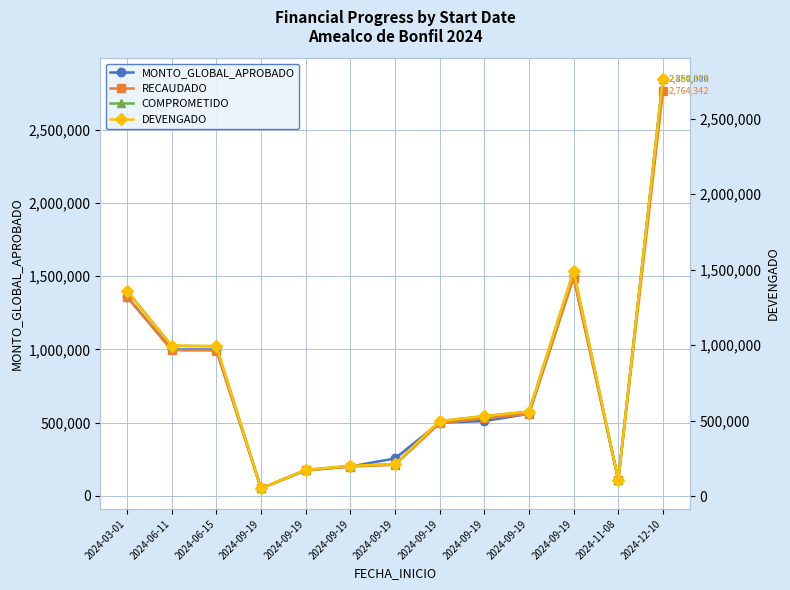

Is this an area chart (filled region under the line)?

No